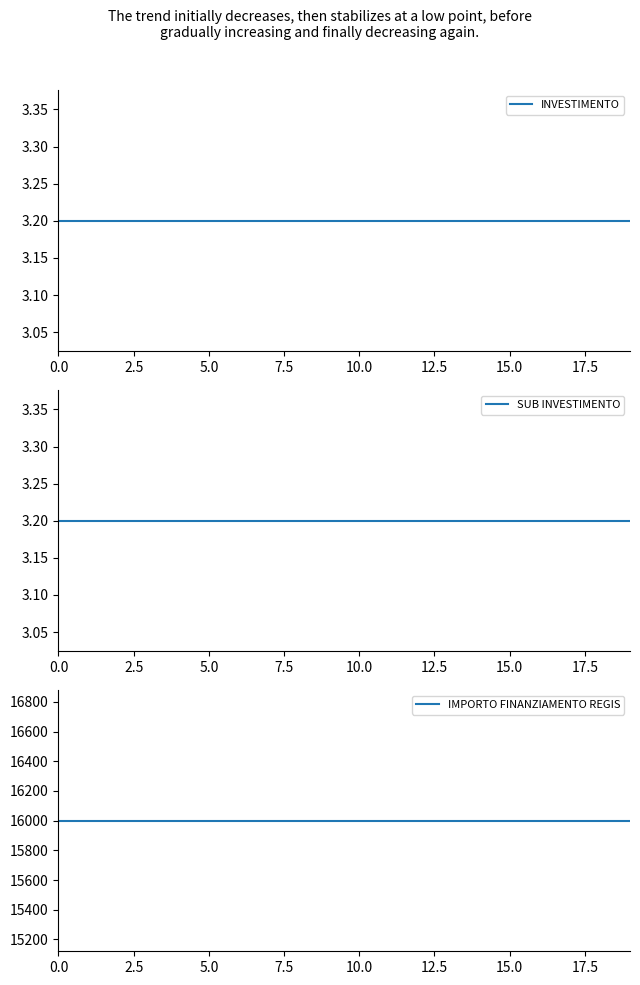

What is the sum of all SUB INVESTIMENTO values?

64.0